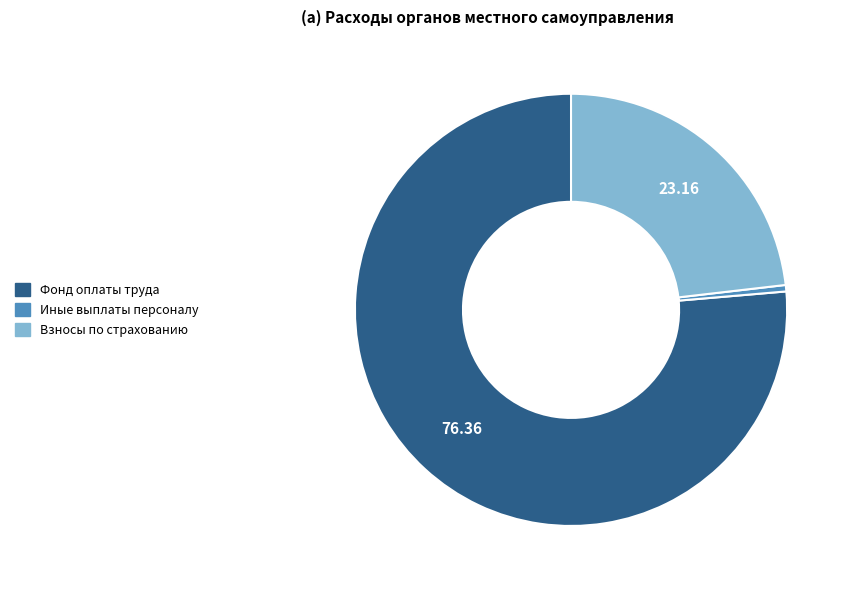

Is there any slice that represents more than half of the pie?

Yes